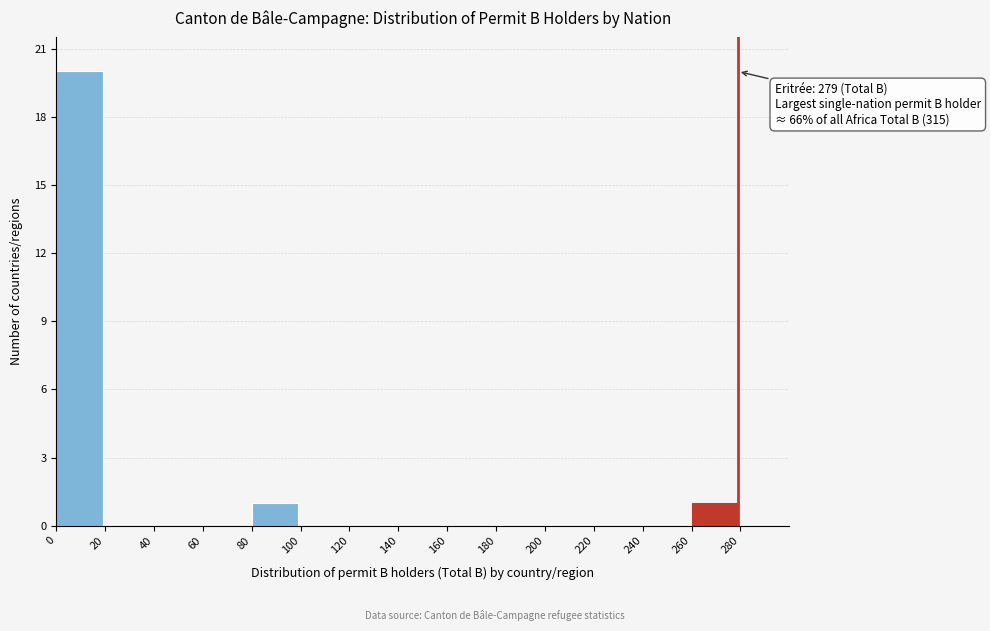

Over which range of the x-axis is the bar tallest?

0 to 20